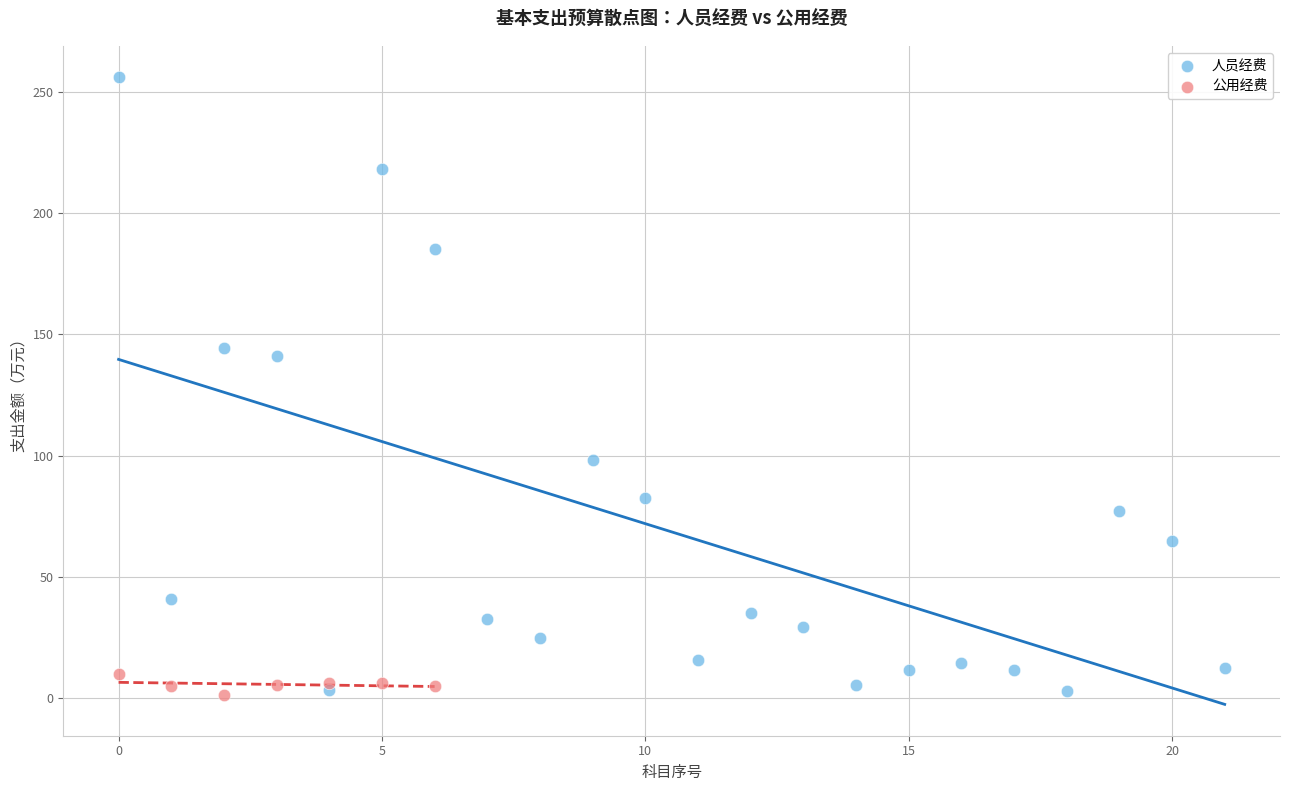

Which series contains the highest Y value?

人员经费